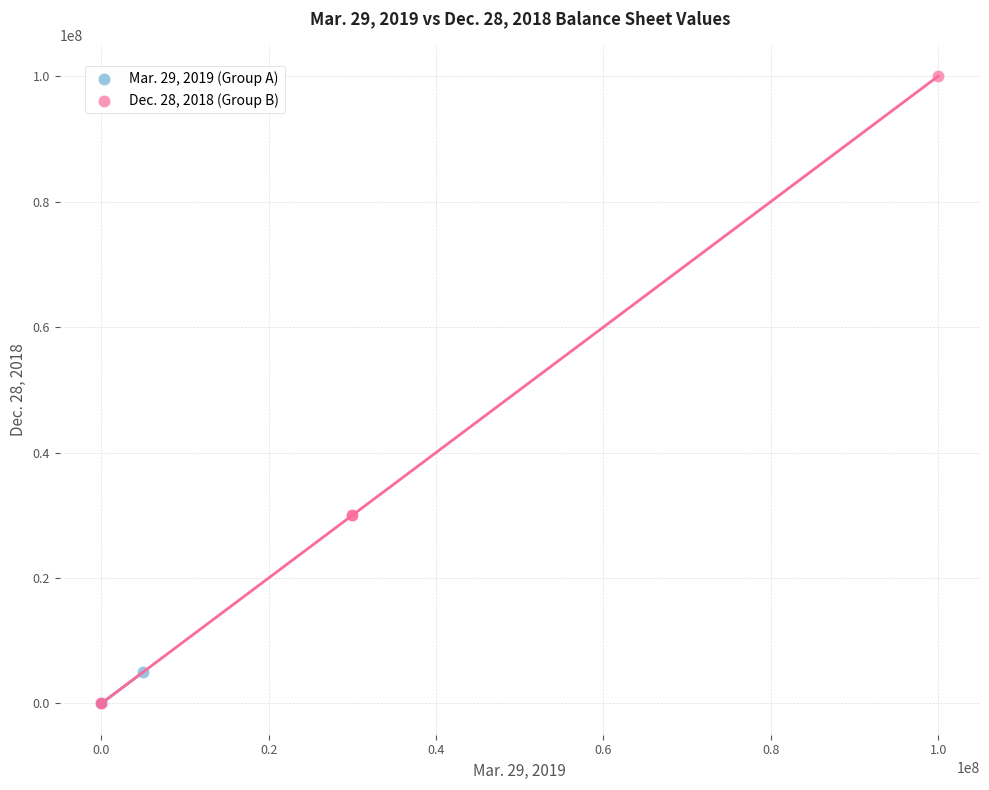

Which series reaches the maximum Y coordinate?

Dec. 28, 2018 (Group B)